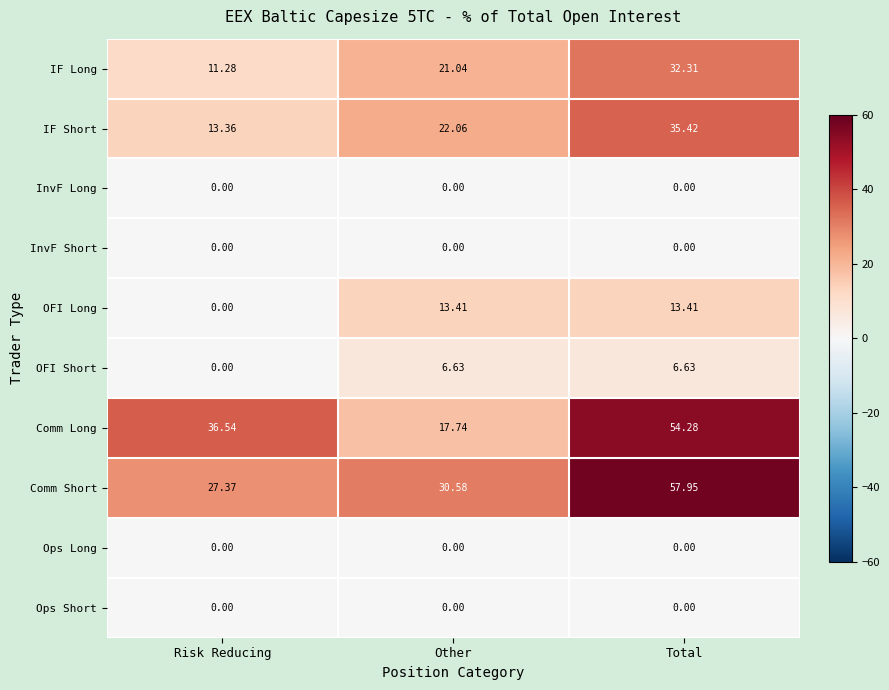

Which category has the highest value across all series?

Total